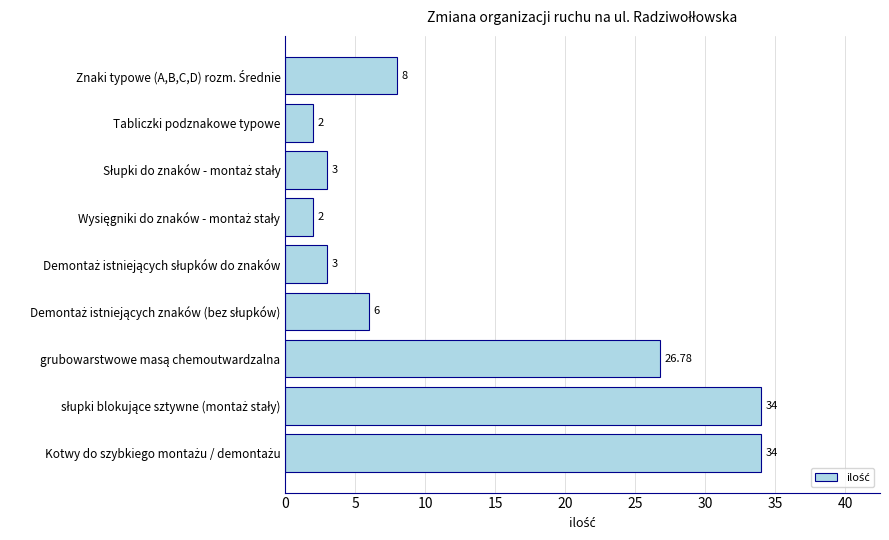

What is the label of the 2nd bar from the top?

Tabliczki podznakowe typowe